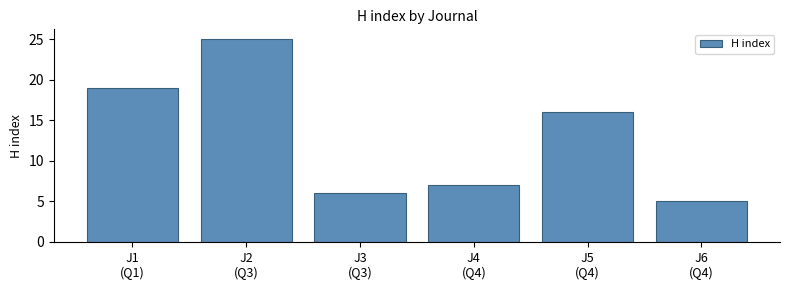

At which label does the data first exceed 16?

J1
(Q1)